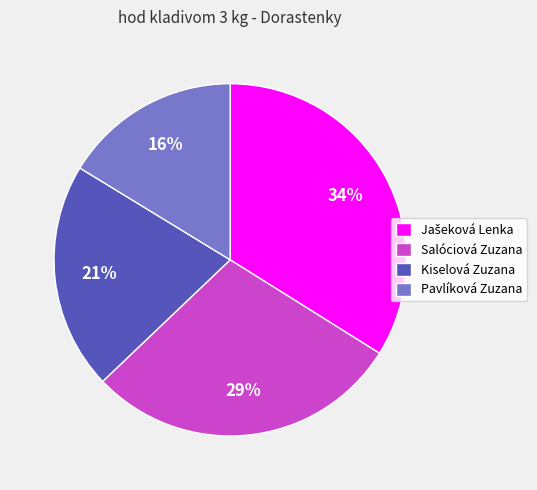

To the nearest percent, what is the average slice percentage?

25%